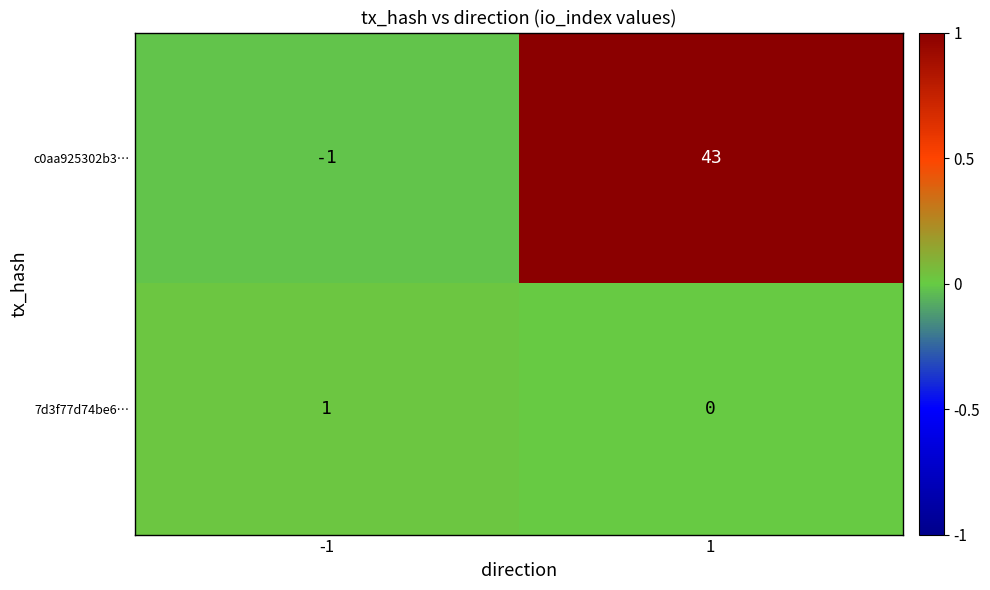

What is the sum of all c0aa925302b3… values?

42